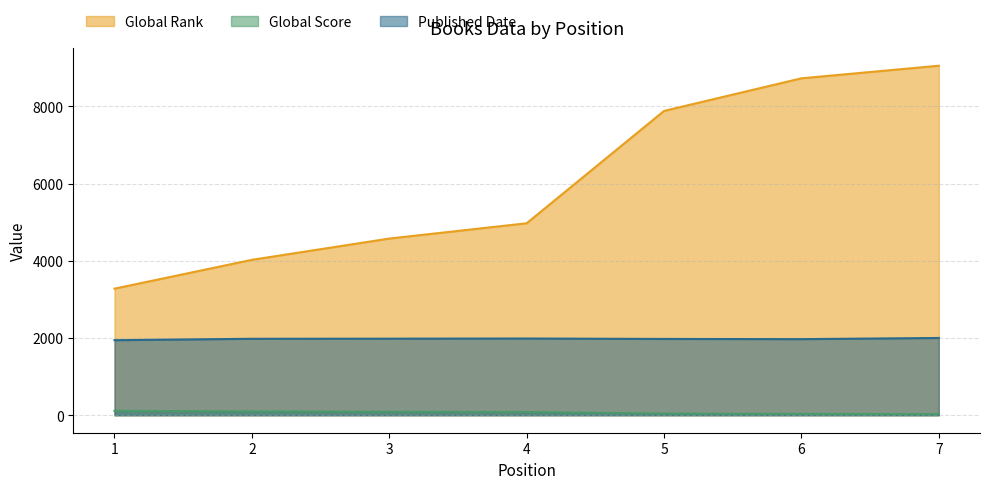

List the series in order of their peak value, highest first.

Global Rank, Published Date, Global Score